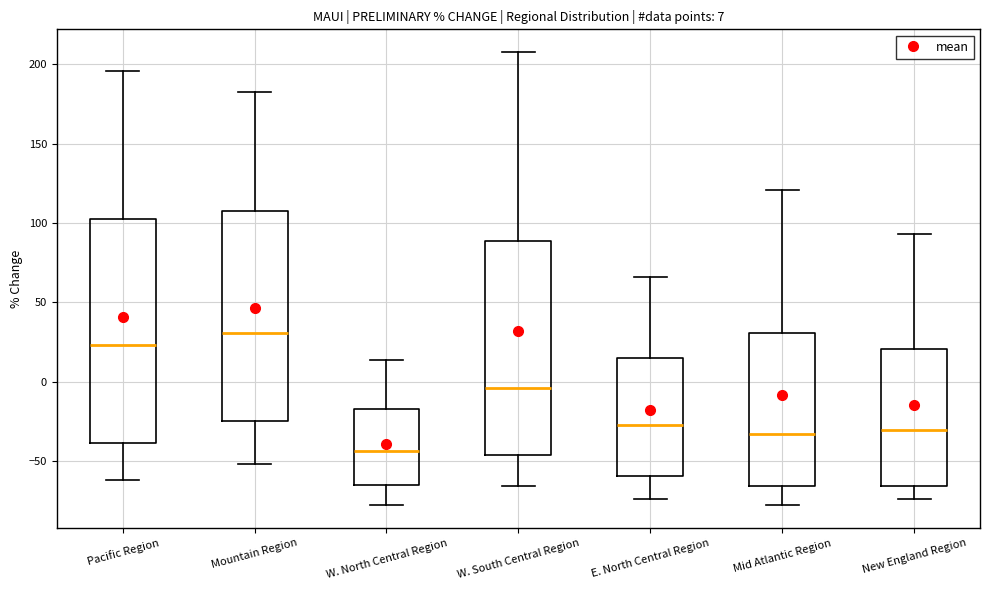

Comparing the boxes themselves (not the whiskers), which one is the tallest?

Pacific Region